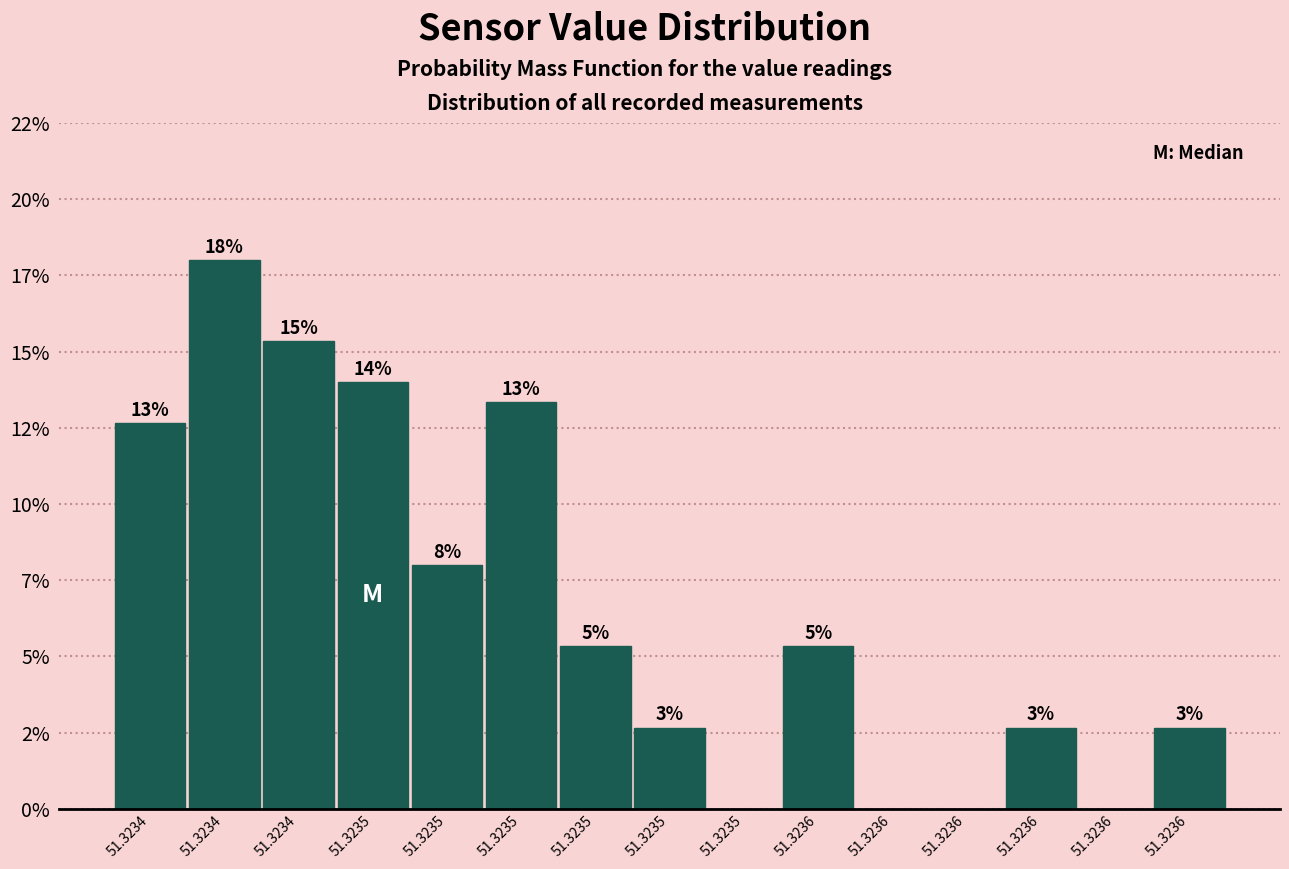

Are the bars horizontal?

No